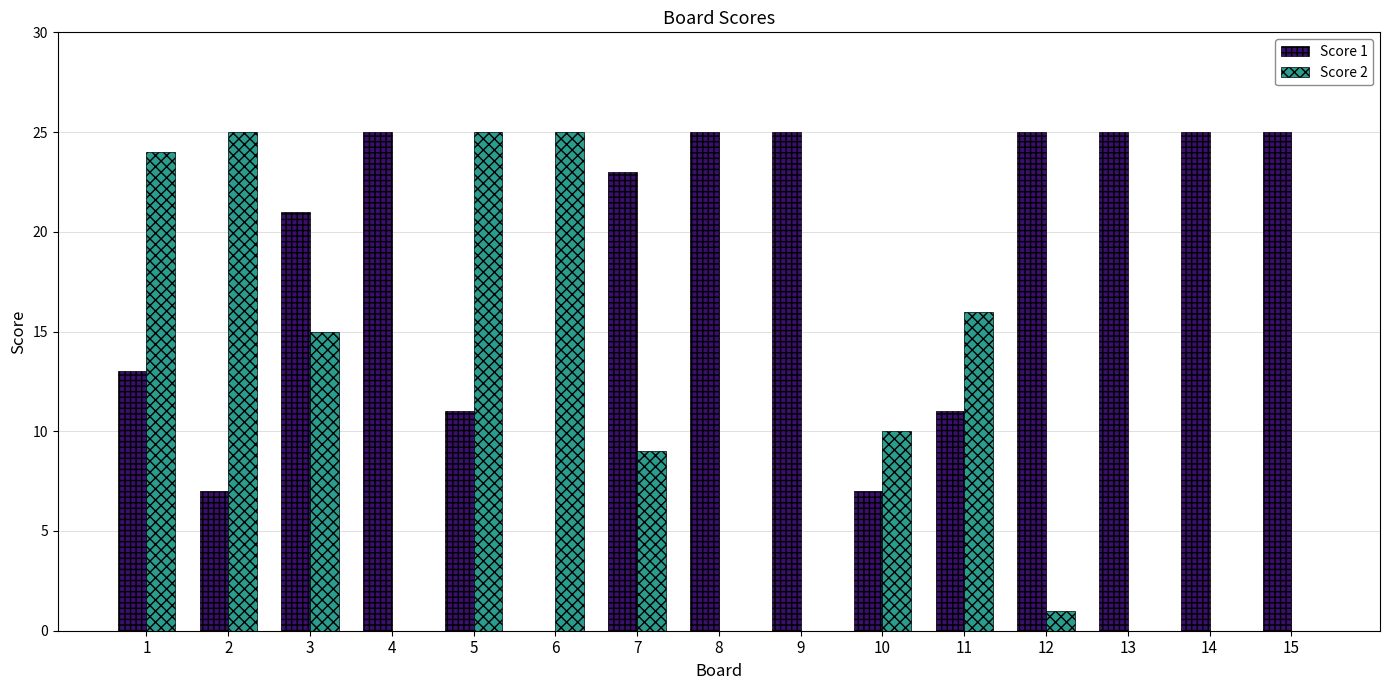

Is the value of Score 1 at 4 greater than the value of Score 2 at 12?

Yes